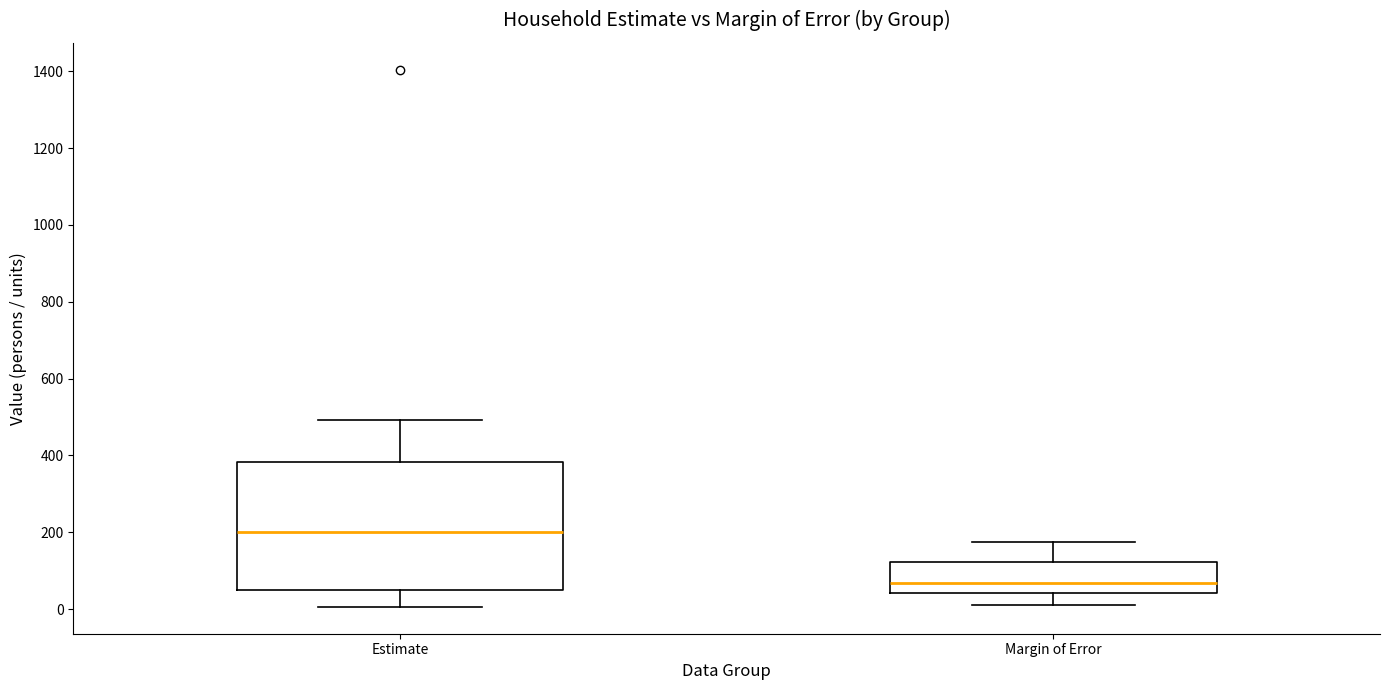

Which box has the lowest median line?

Margin of Error